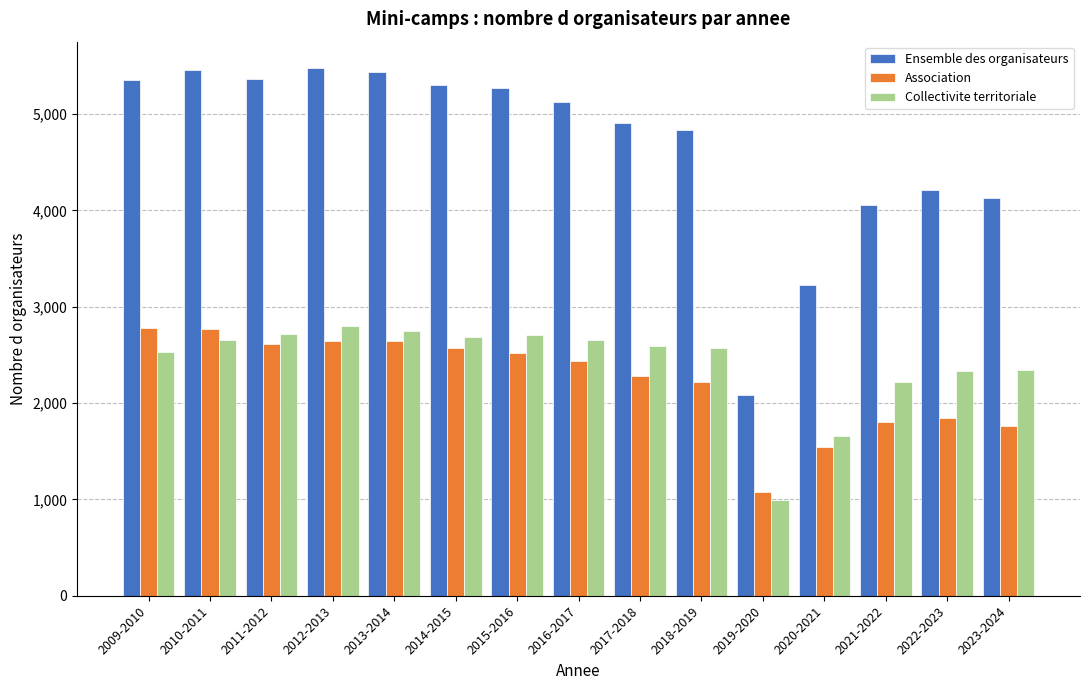

Is the value of Collectivite territoriale at 2019-2020 greater than the value of Association at 2014-2015?

No